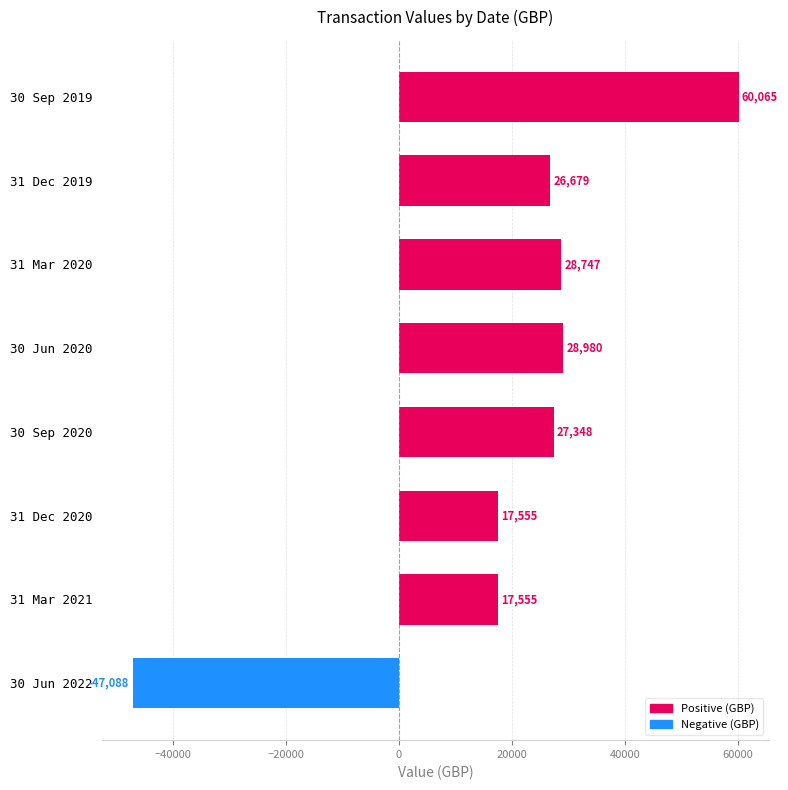

What is the average value?

19980.2